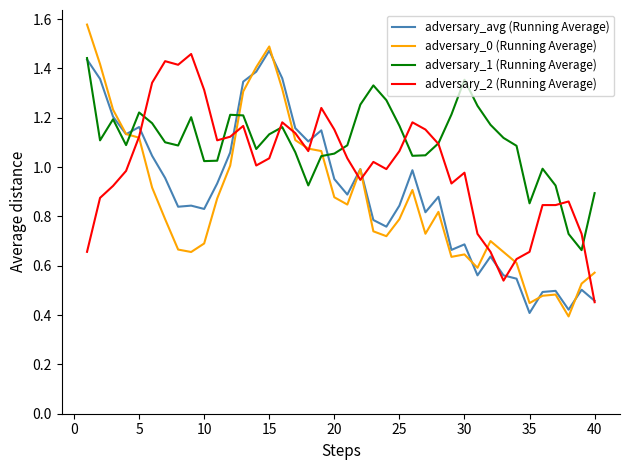

Which series has the largest total across all categories?

adversary_1 (Running Average)